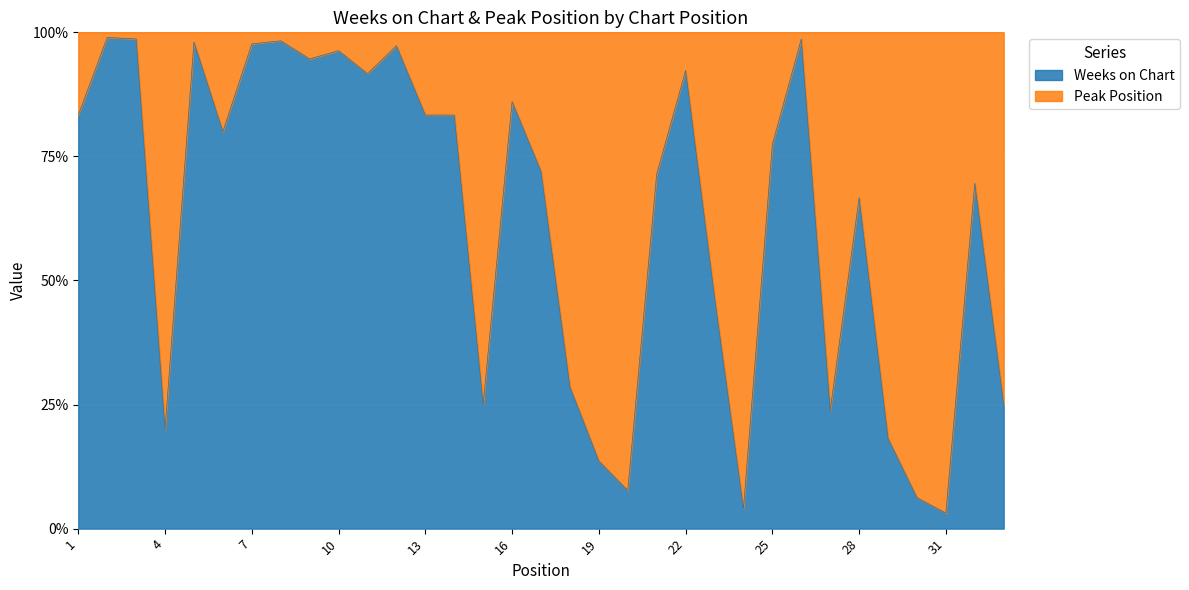

Reading left to right, list all the values displayed in this chart.

Weeks on Chart: 1=5	2=96	3=74	4=1	5=50	6=16	7=42	8=115	9=53	10=26	11=33	12=36	13=20	14=30	15=5	16=37	17=18	18=4	19=3	20=1	21=5	22=24	23=7	24=1	25=24	26=73	27=5	28=2	29=2	30=1	31=1	32=16	33=2
Peak Position: 1=1	2=1	3=1	4=4	5=1	6=4	7=1	8=2	9=3	10=1	11=3	12=1	13=4	14=6	15=15	16=6	17=7	18=10	19=19	20=12	21=2	22=2	23=8	24=24	25=7	26=1	27=16	28=1	29=9	30=15	31=31	32=7	33=6